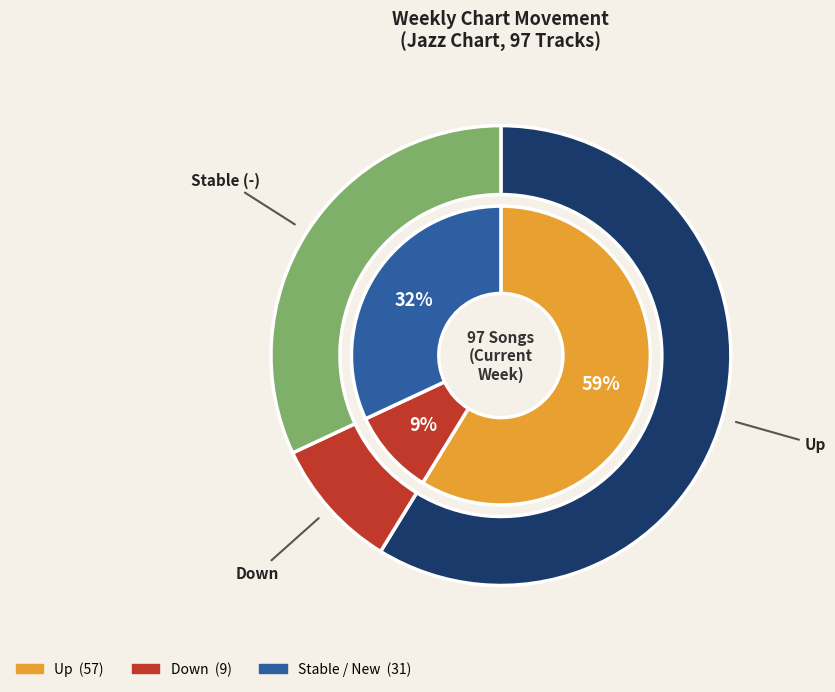

To the nearest percent, what portion does - represent?

32%